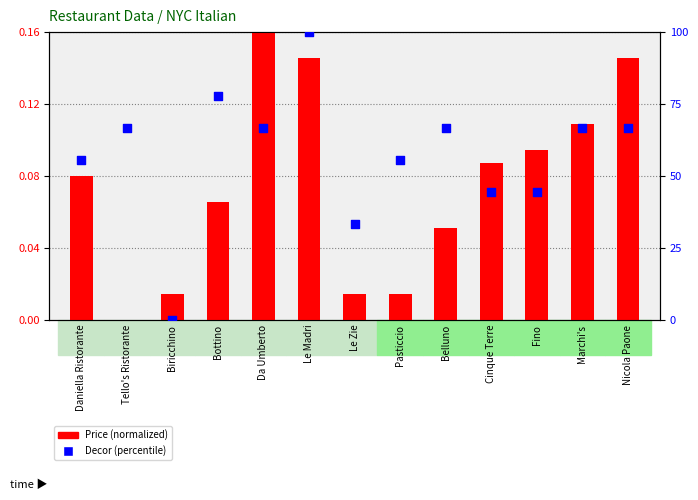

Is the value of Price (normalized) at Le Madri greater than the value of Decor (percentile) at Bottino?

No